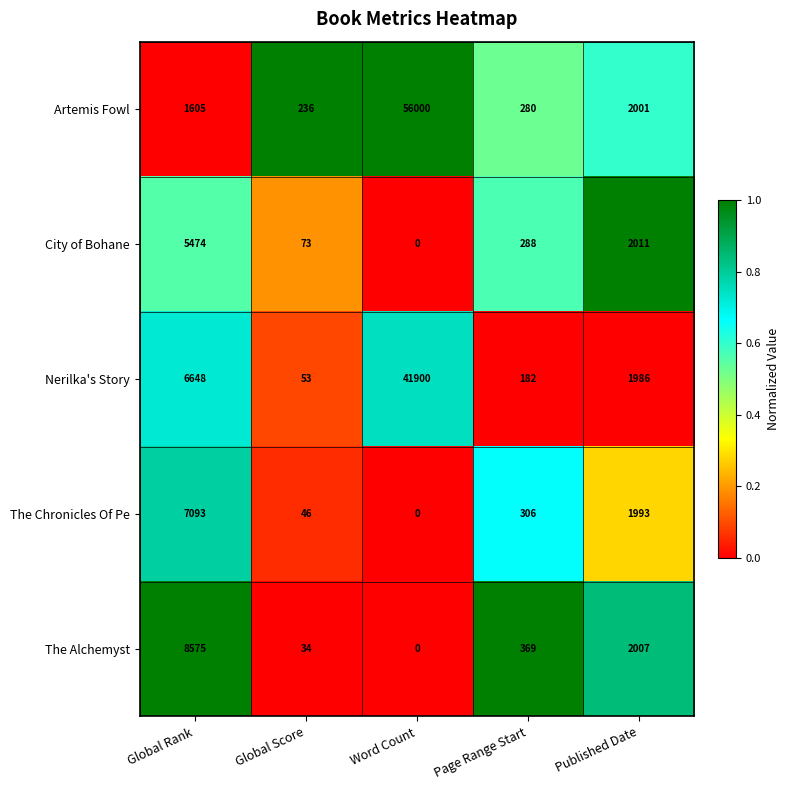

What is the difference between the City of Bohane values at Global Score and Page Range Start?

215